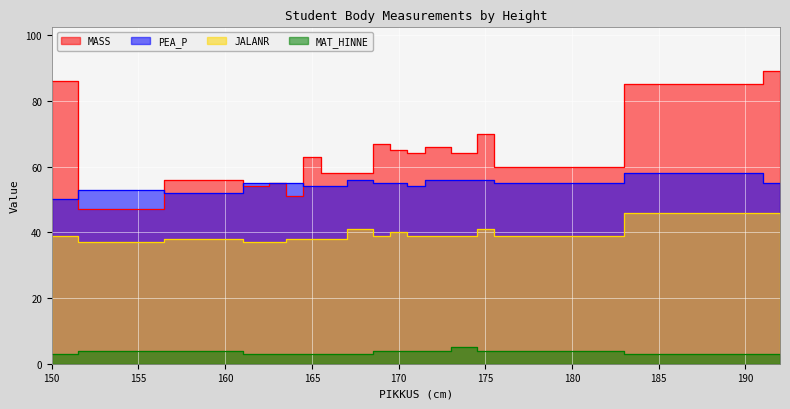

At how many categories does at least one series exceed 58?

11